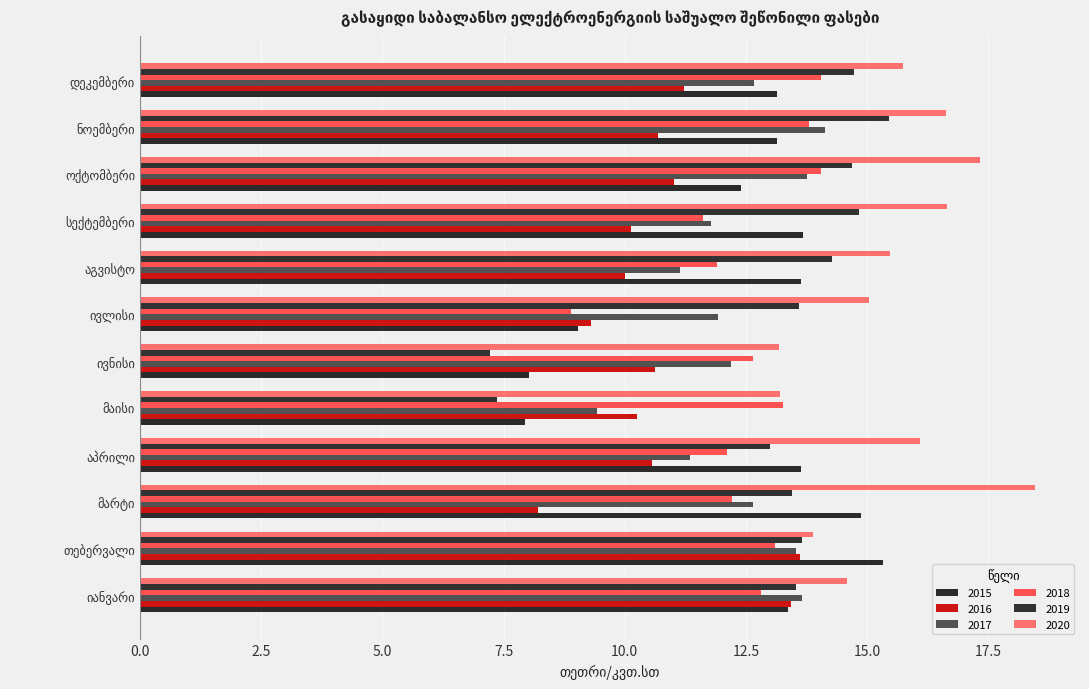

True or false: 2019 has a value of 13.7 at თებერვალი.

True